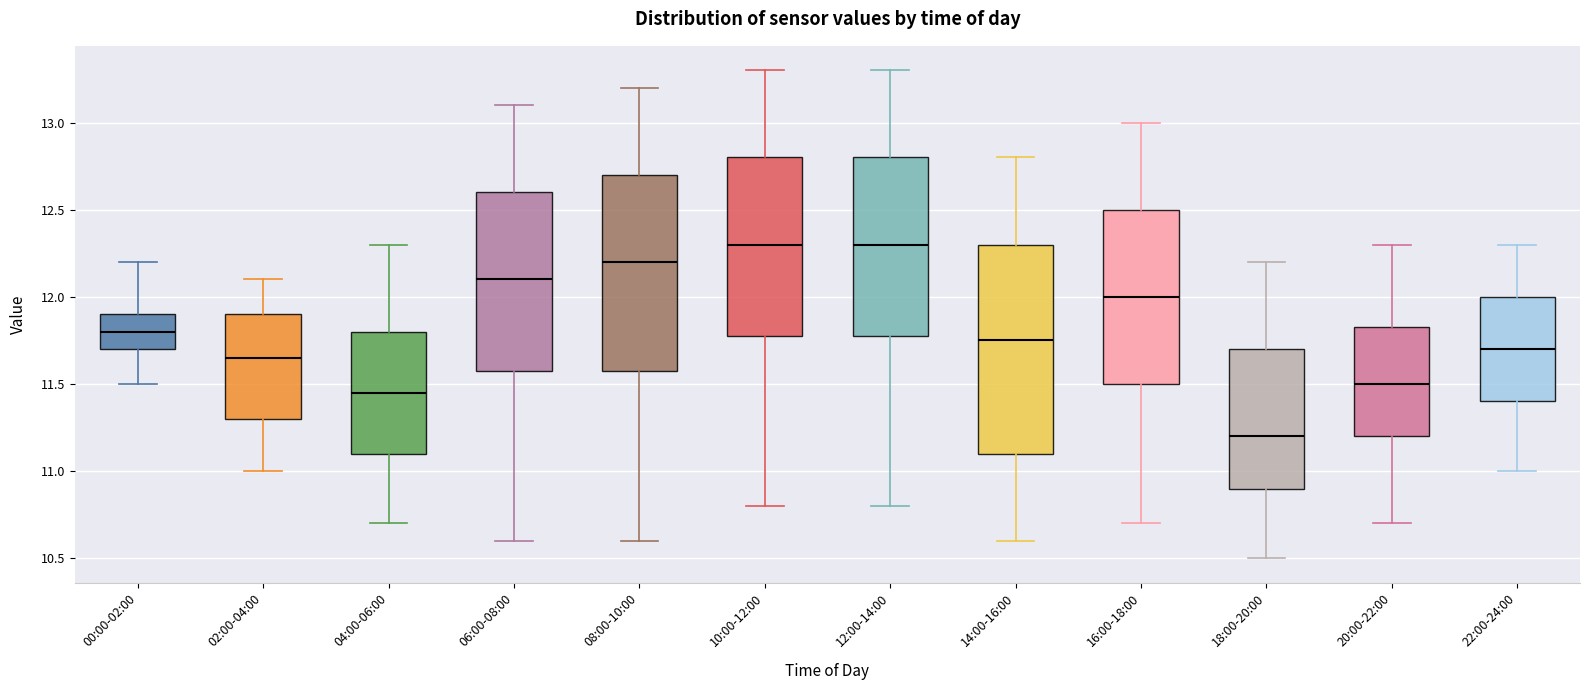

Where is the upper edge of the box for 10:00-12:00 on the y-axis? The values are not printed on the chart, so give them approximately, as read against the axis.

12.80